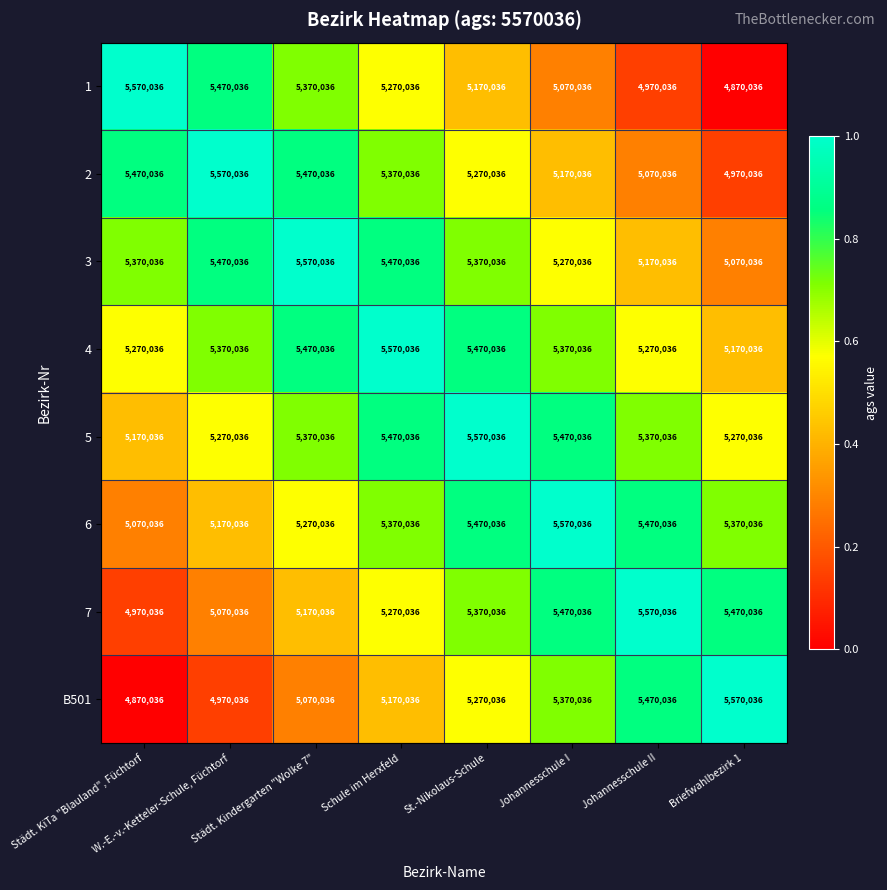

What is the sum of all 4 values?

42960288